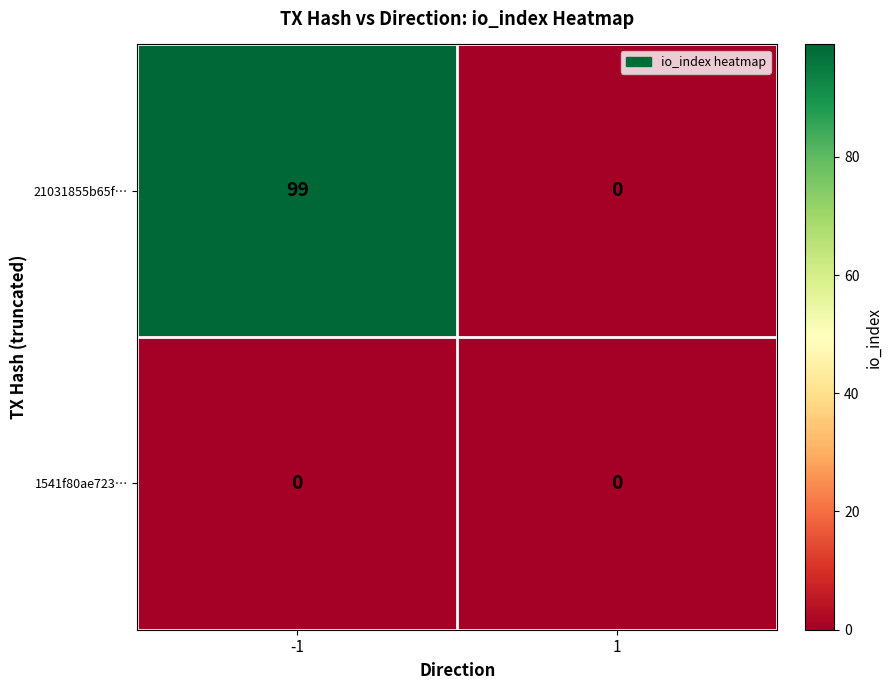

List the series in order of their peak value, highest first.

21031855b65f…, 1541f80ae723…